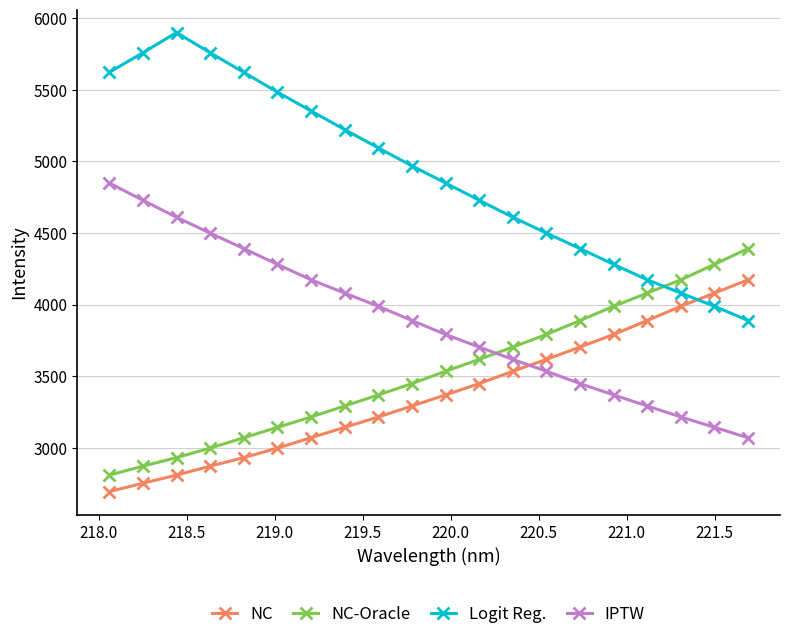

Rank the series by their maximum value, from lowest to highest.

NC, NC-Oracle, IPTW, Logit Reg.